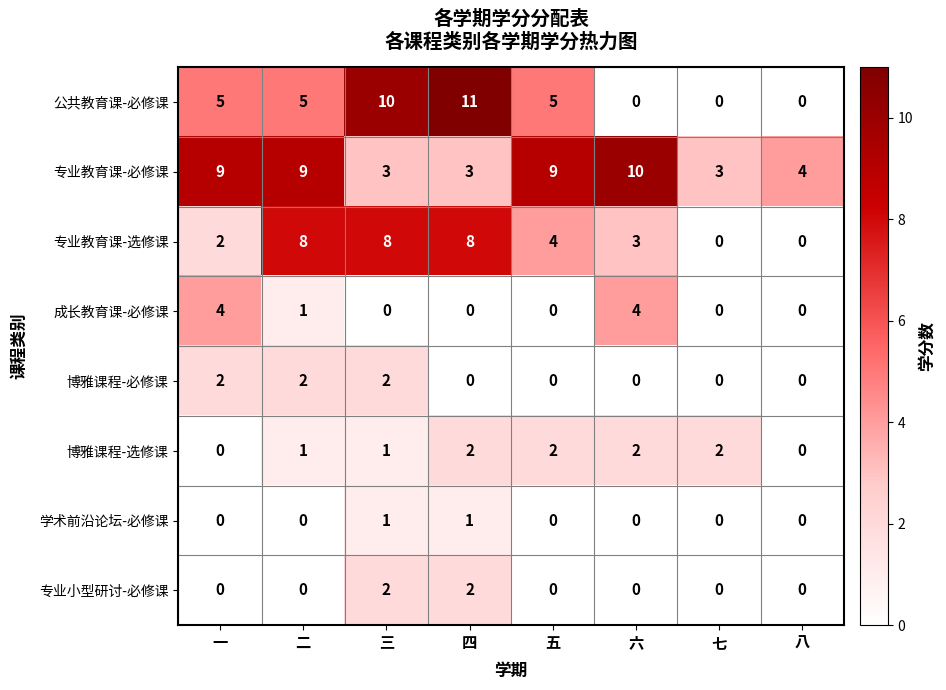

The 博雅课程-必修课 series shows 2 at 一. True or false?

True